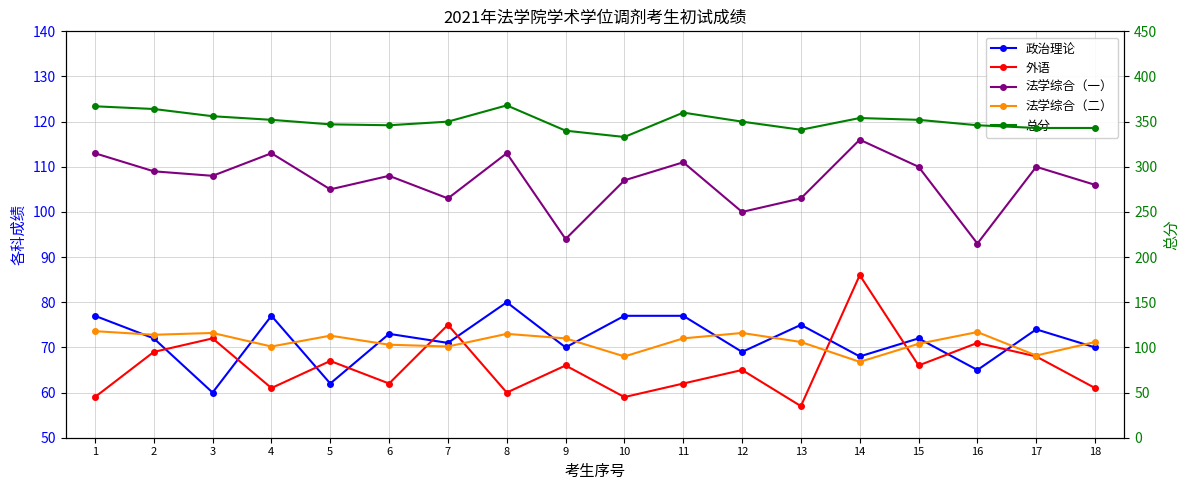

True or false: 政治理论 and 法学综合（一） cross at least once.

False